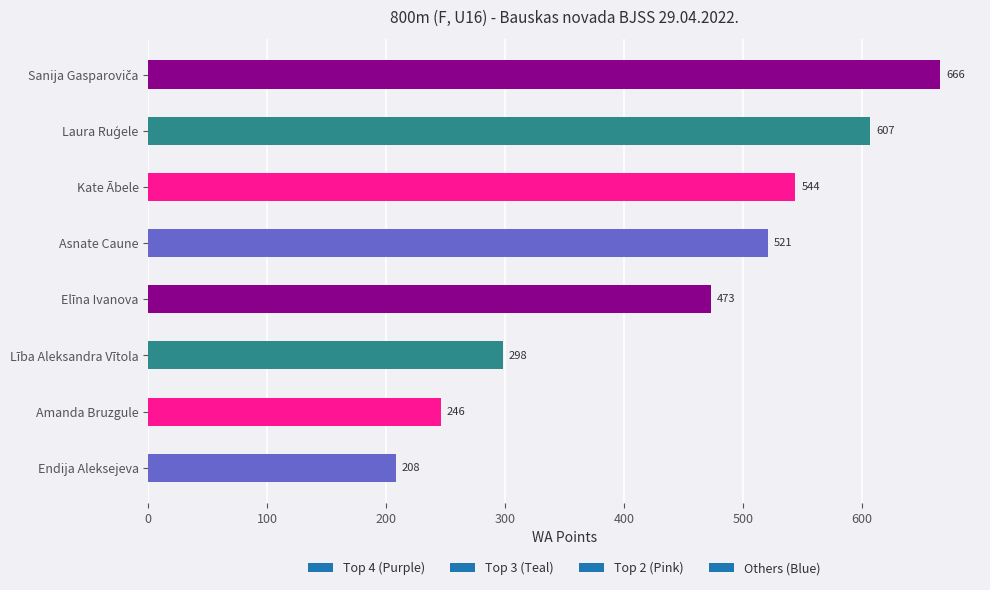

What is the difference between the second highest and minimum values?

399